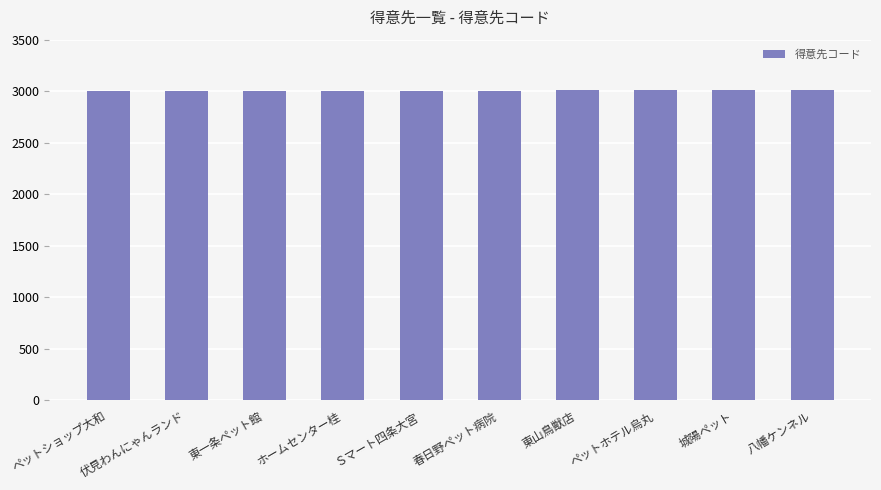

What is the minimum value shown in the chart?

3001